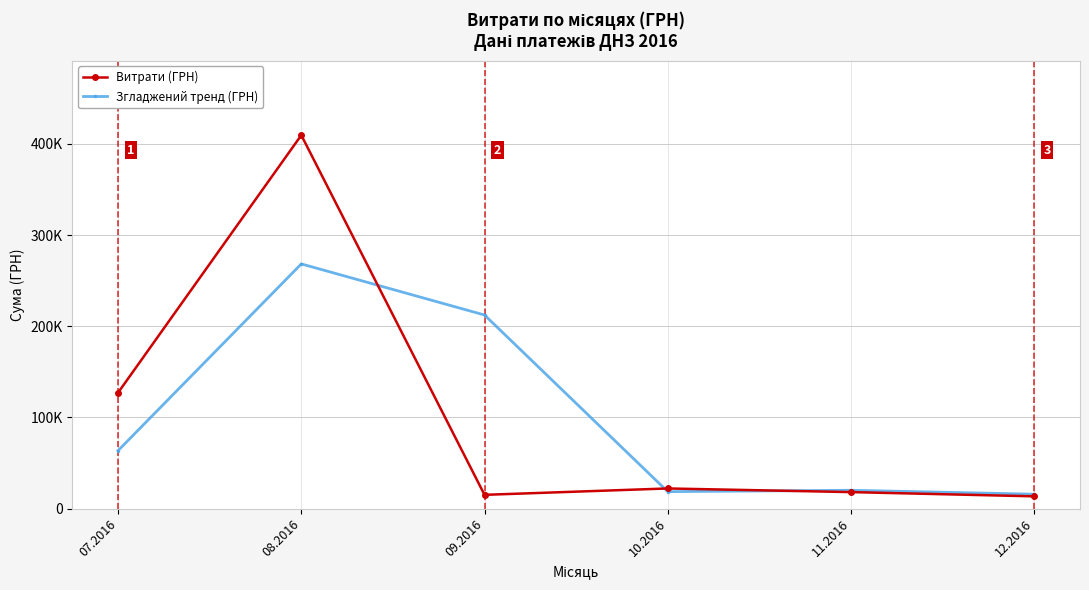

True or false: Згладжений тренд (ГРН) and Витрати (ГРН) intersect in this chart.

True